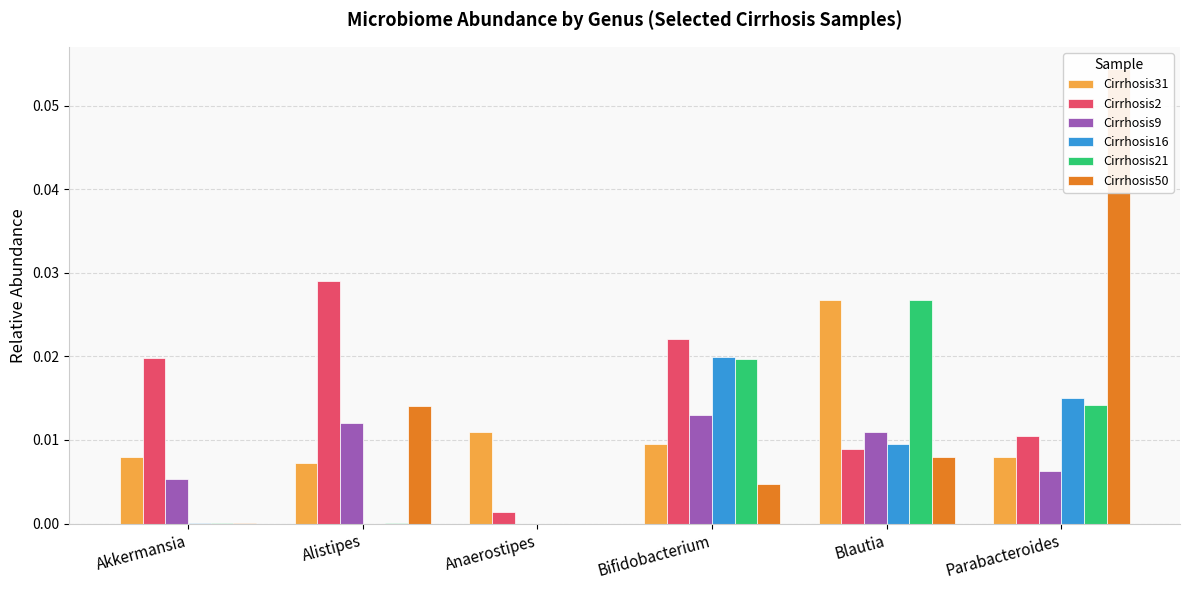

Which series has the largest total across all categories?

Cirrhosis2